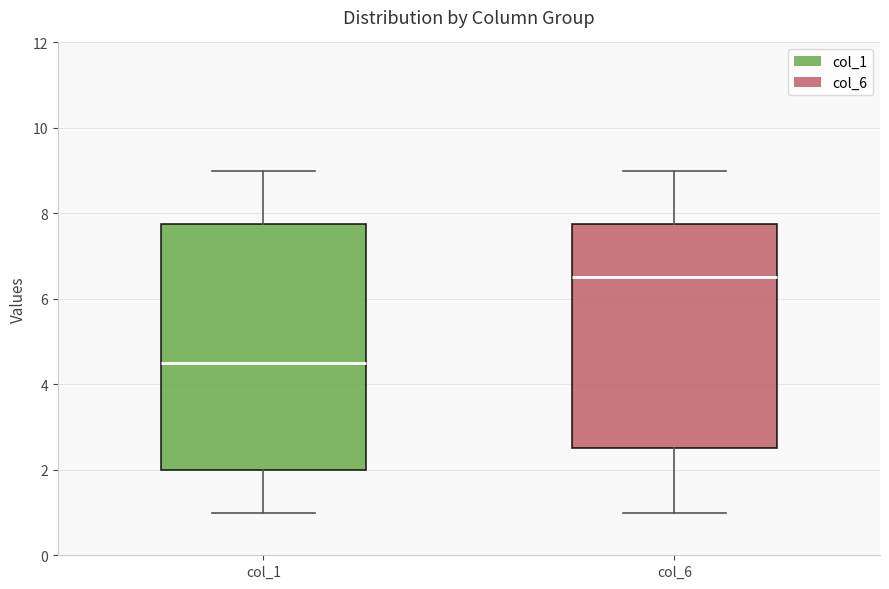

Where is the upper edge of the box for col_6 on the y-axis? The values are not printed on the chart, so give them approximately, as read against the axis.

7.8